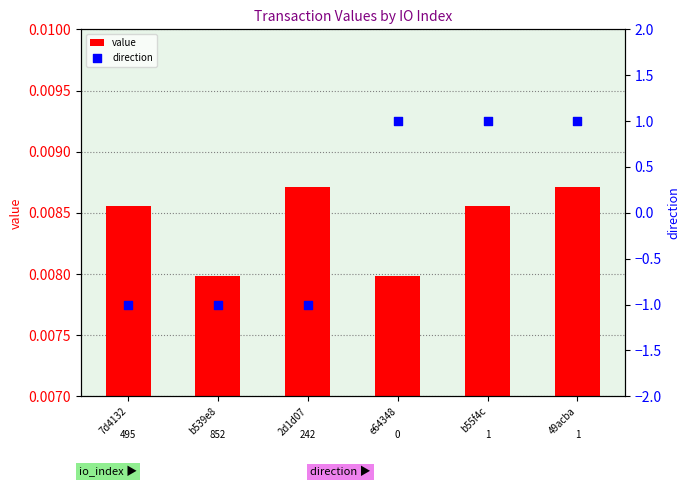

What are all the series names shown in the legend?

value, direction